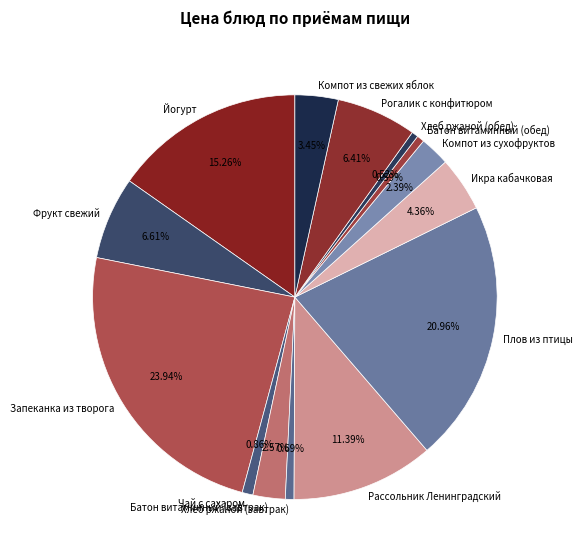

Which category has the biggest portion of the pie?

Запеканка из творога